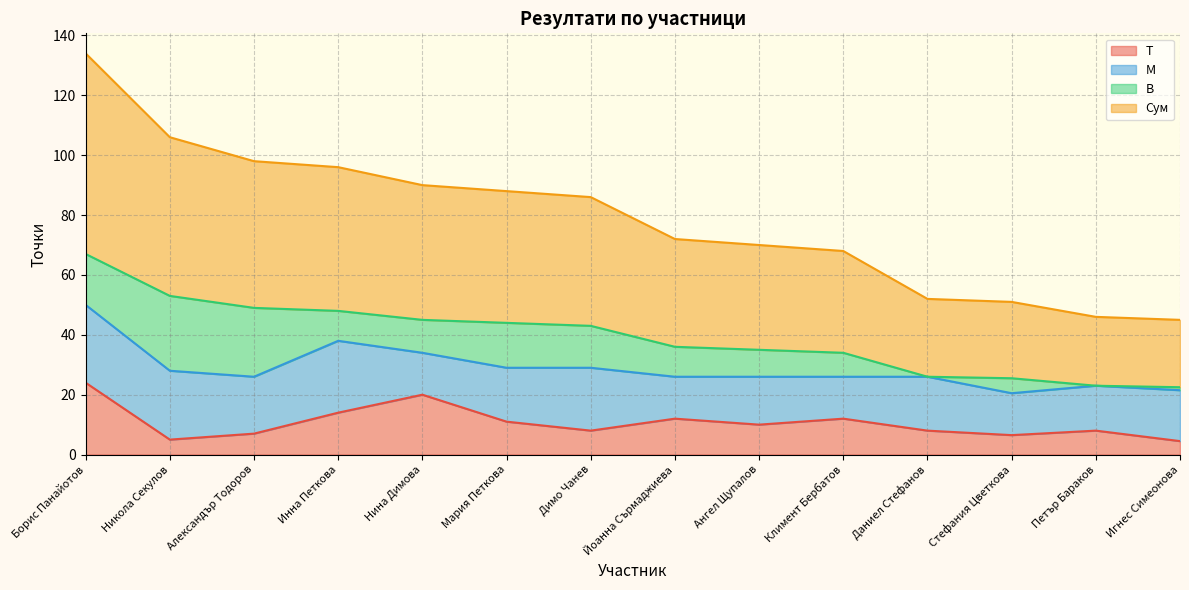

What is the label of the 7th point from the right?

Йоанна Сърмаджиева